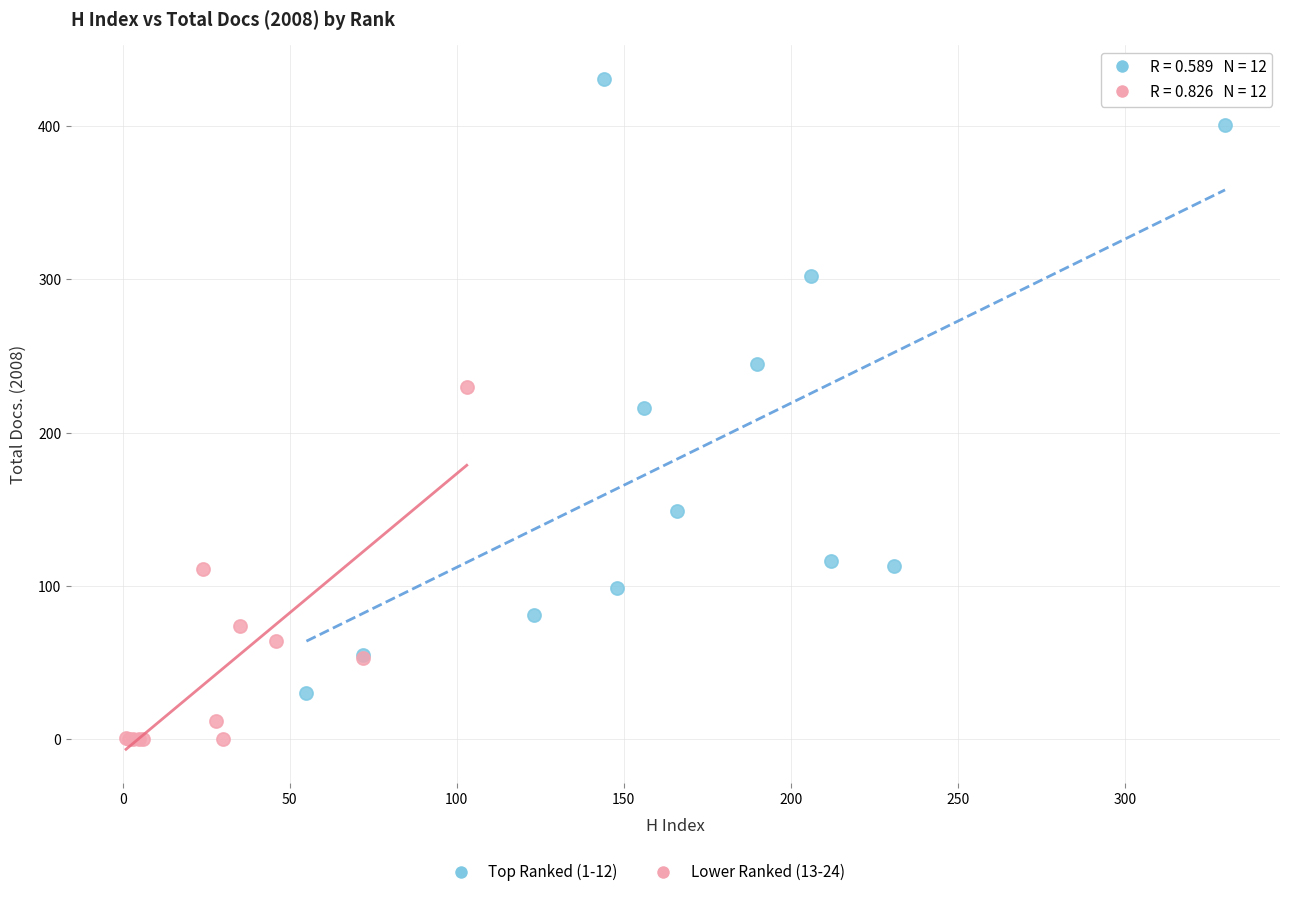

Which series reaches the minimum Y coordinate?

Lower Ranked (13-24)